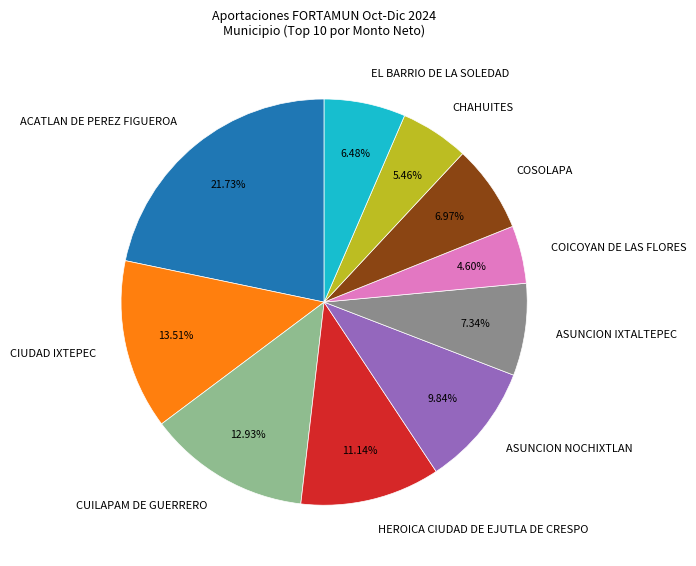

How many segments does this pie chart have?

10